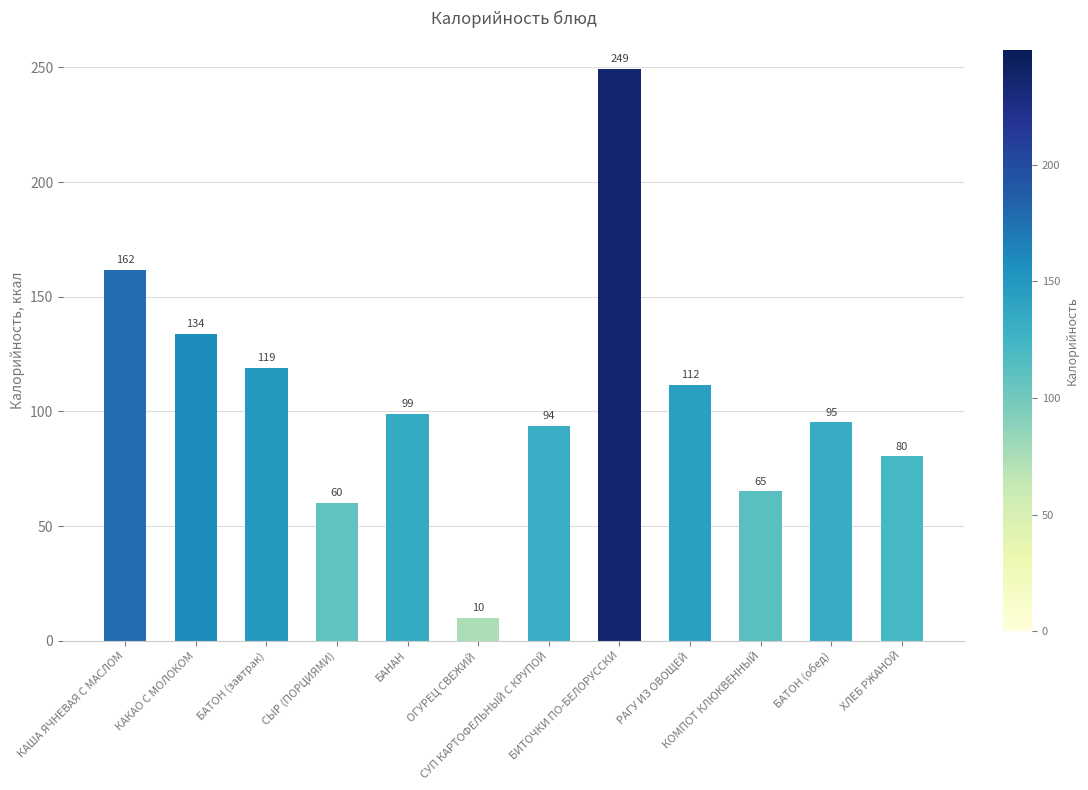

What is the change in value from КАША ЯЧНЕВАЯ С МАСЛОМ to ХЛЕБ РЖАНОЙ?

-81.5